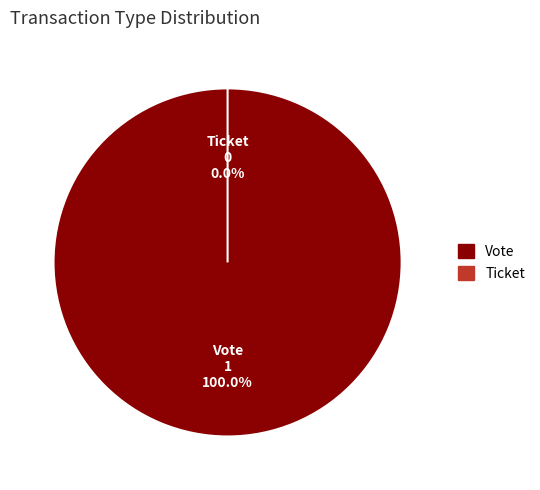

To the nearest percent, what percentage of the pie is Vote?

100%